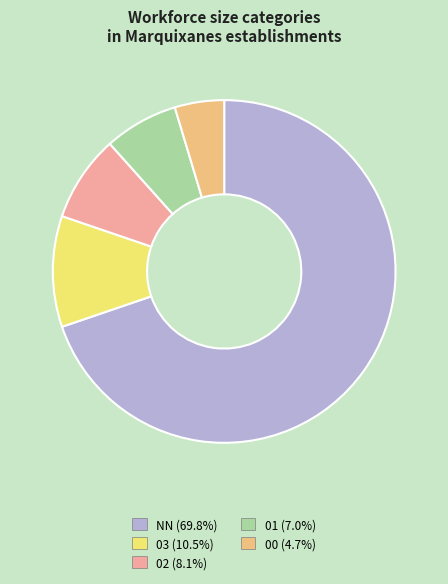

The 00 slice represents 5% of the pie. True or false?

True